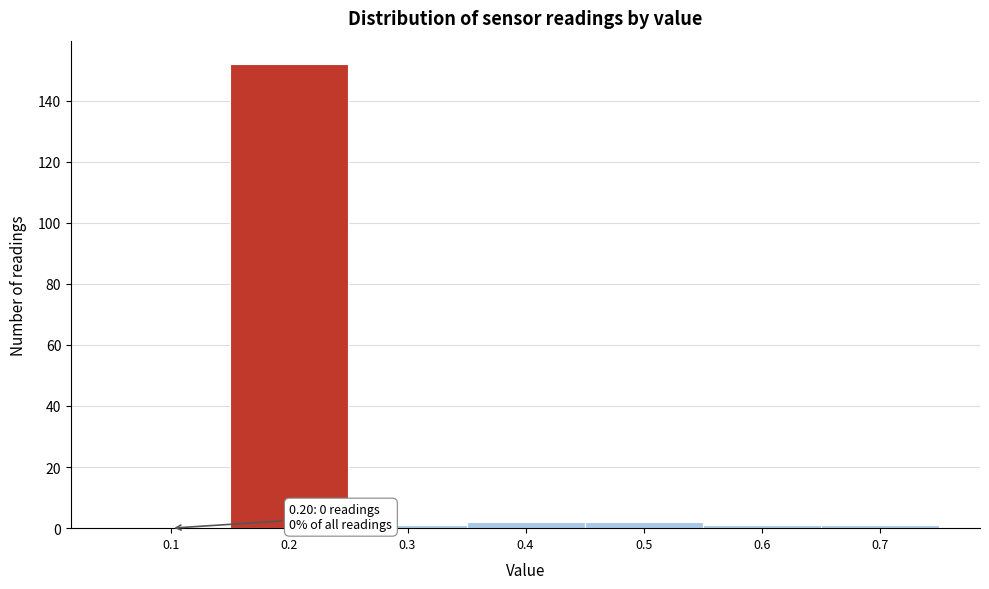

Reading left to right, extract all data points from this chart.

0.1=0	0.2=152	0.3=1	0.4=2	0.5=2	0.6=1	0.7=1